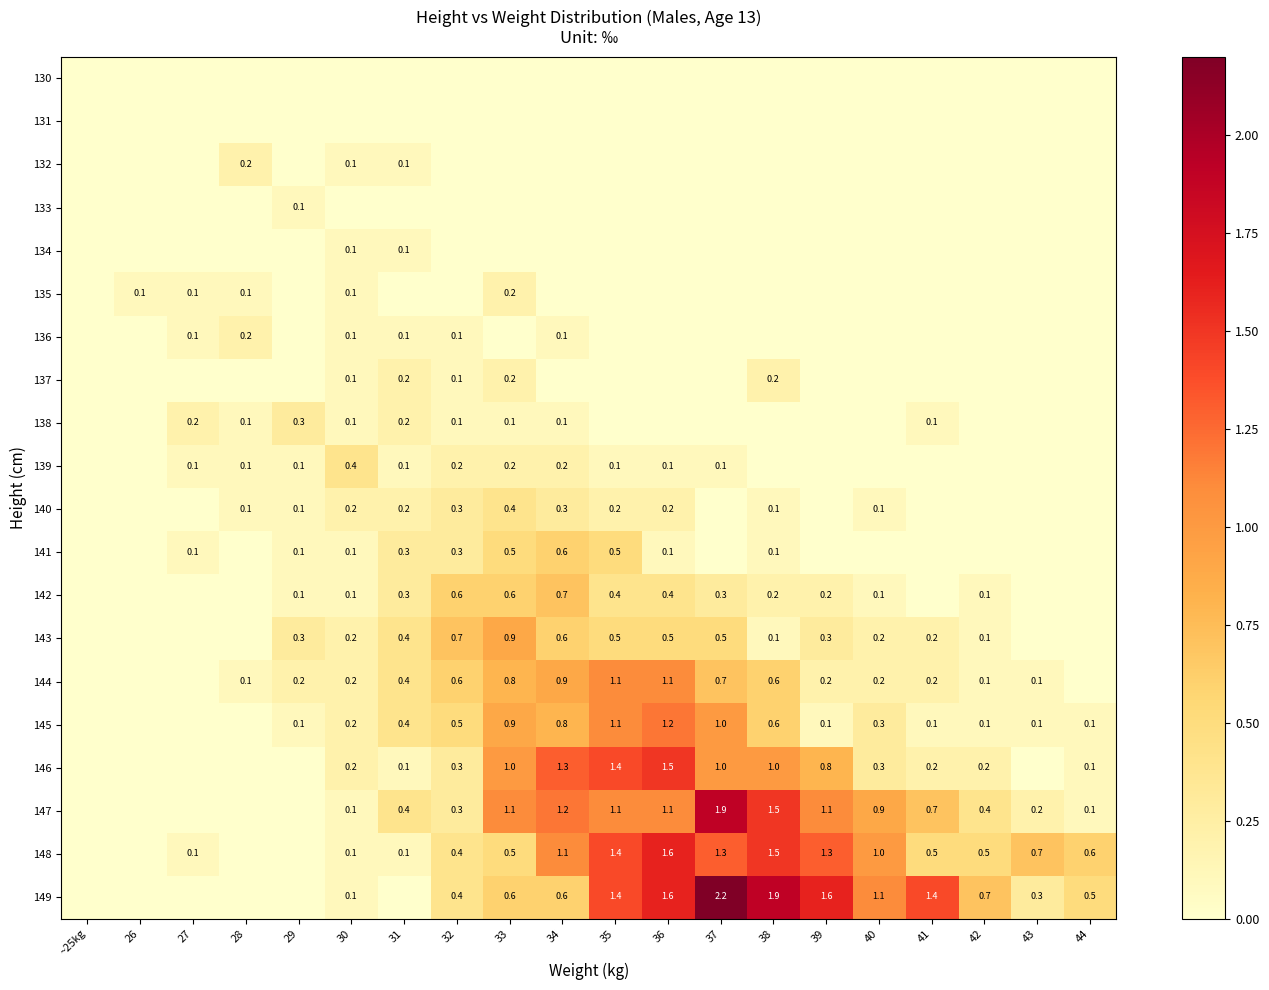

What is the total value across all series at 30?

2.5